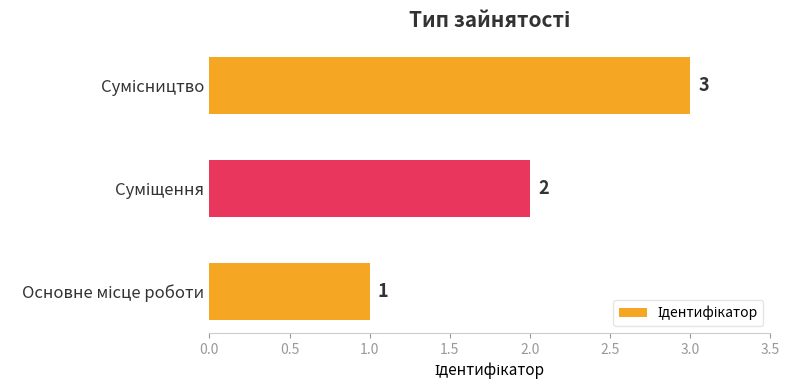

Count the values in the range 1 to 3.

3